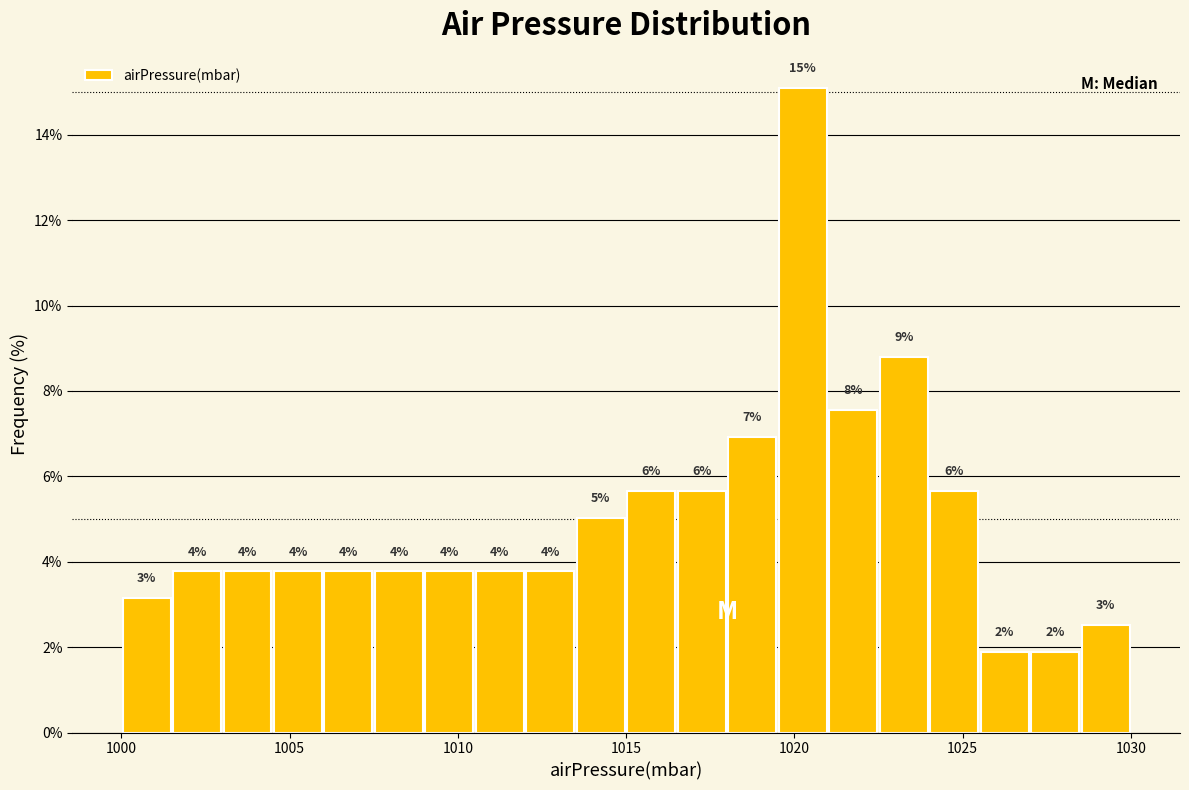

Read against the x-axis, roughly where is the centre of the tallest bar?

1020.5